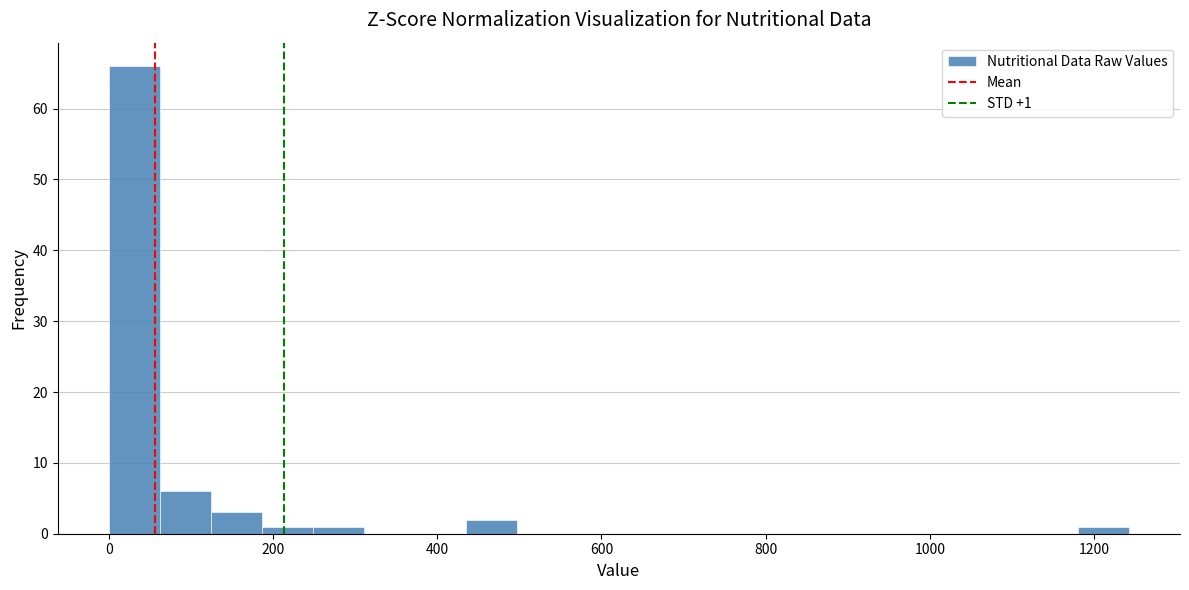

Read against the x-axis, roughly where is the centre of the tallest bar?

40